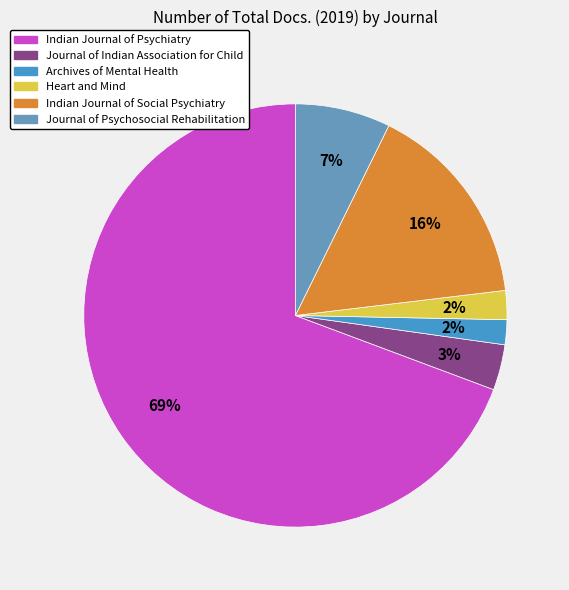

Combined, do Archives of Mental Health and Journal of Indian Association for Child account for over 50%?

No